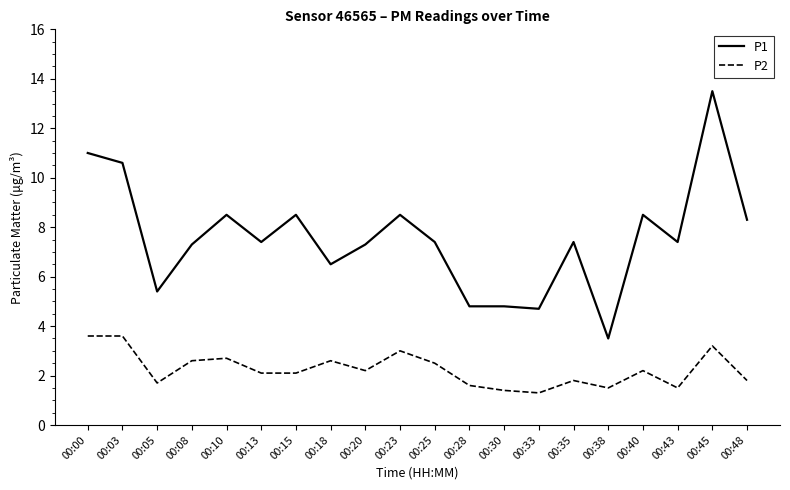

Which series has the largest total across all categories?

P1